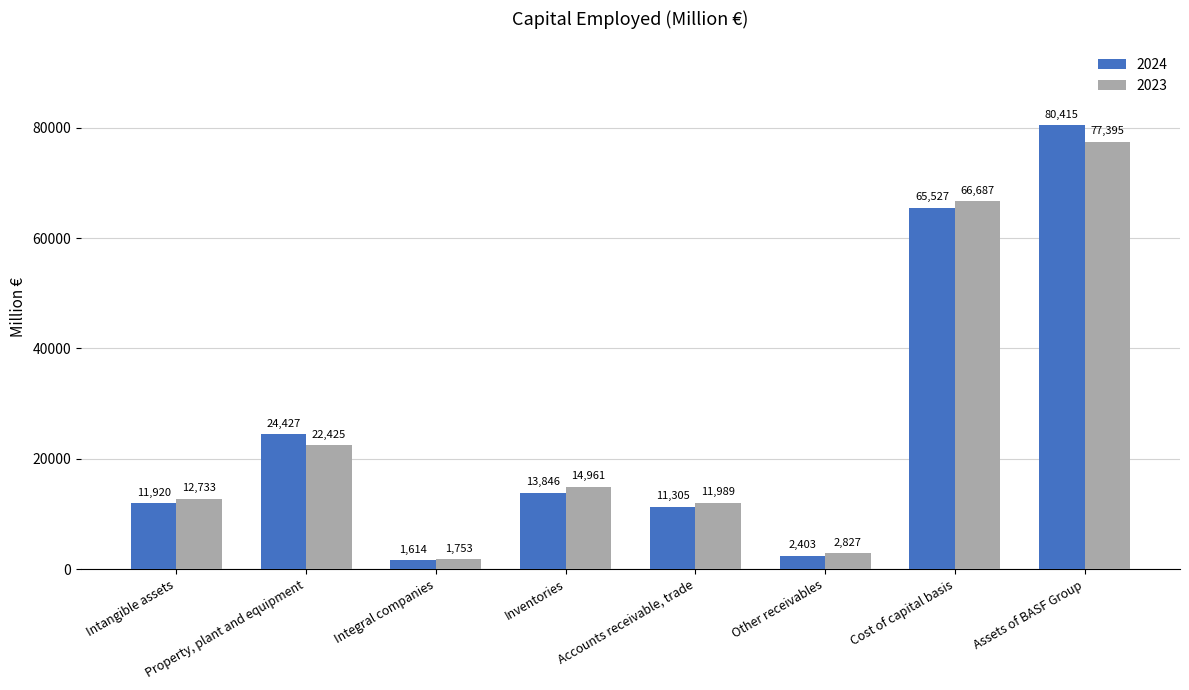

Where is 2024 nearest to the value 41014?

Property, plant and equipment